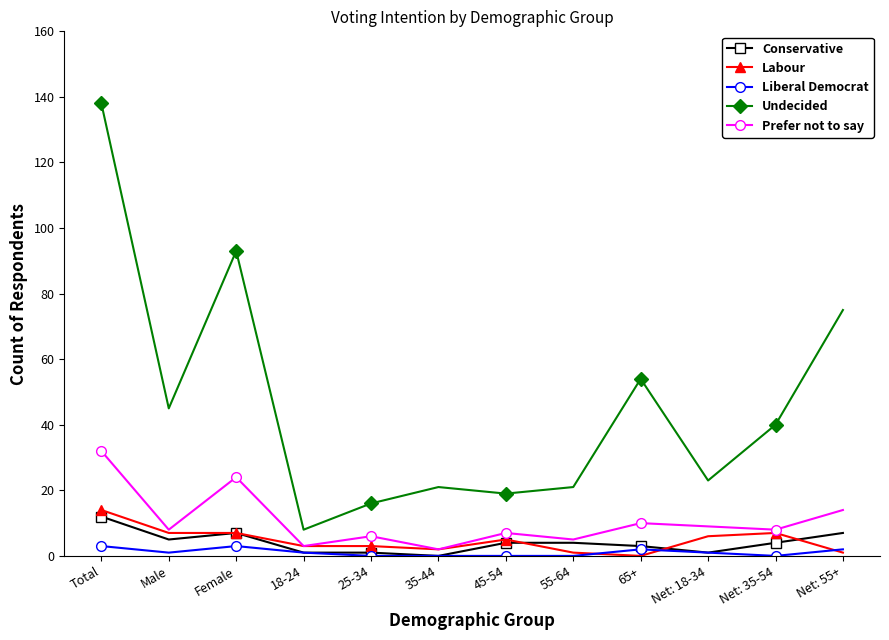

At which category does the chart reach its peak across all series?

Total